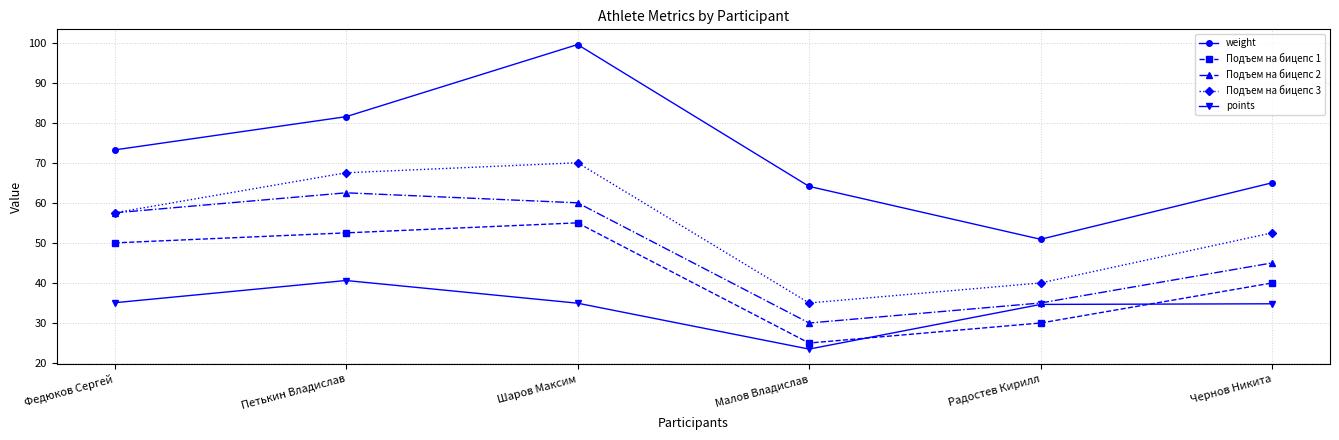

Is it true that Подъем на бицепс 3 equals 116.3 at Петькин Владислав?

False